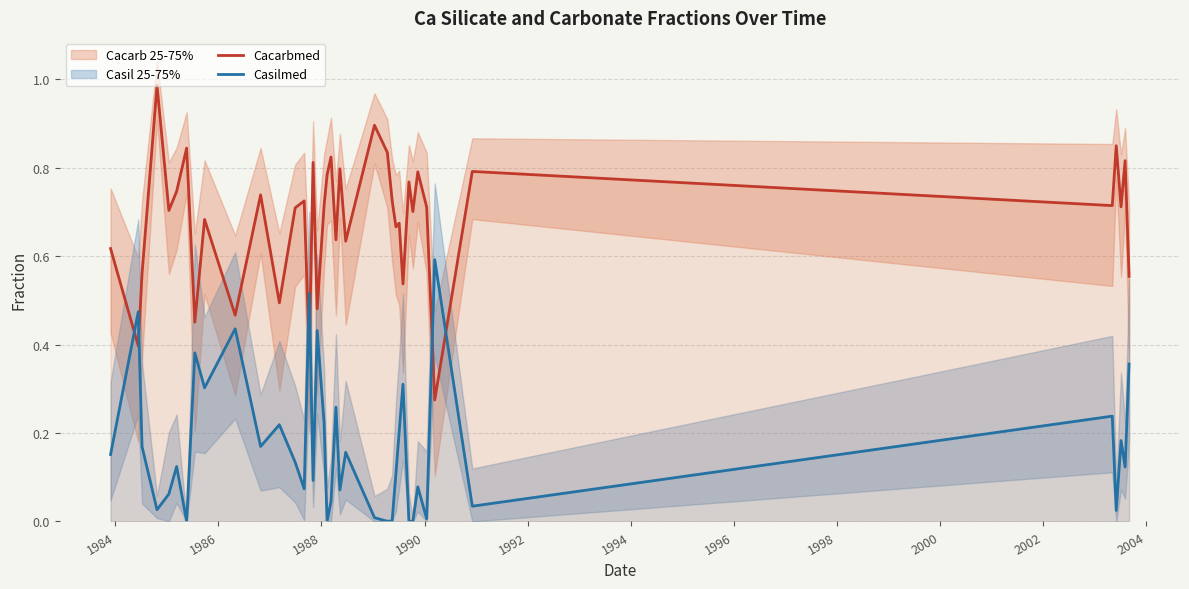

What is the difference between the maximum and second lowest values in the Cacarbmed series?

0.6